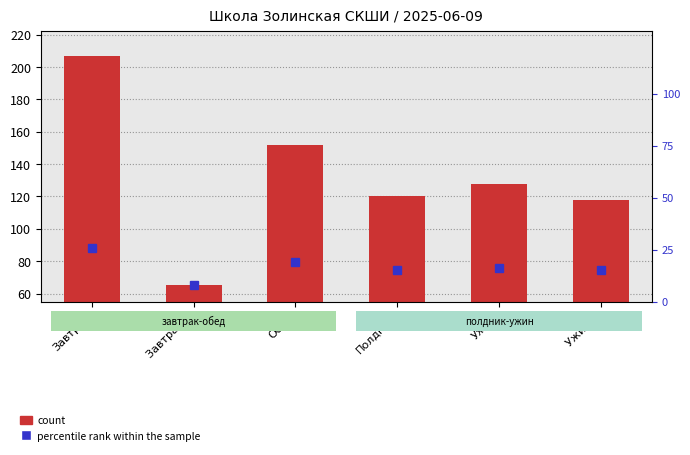

What is the label of the 3rd bar from the right?

Полдник